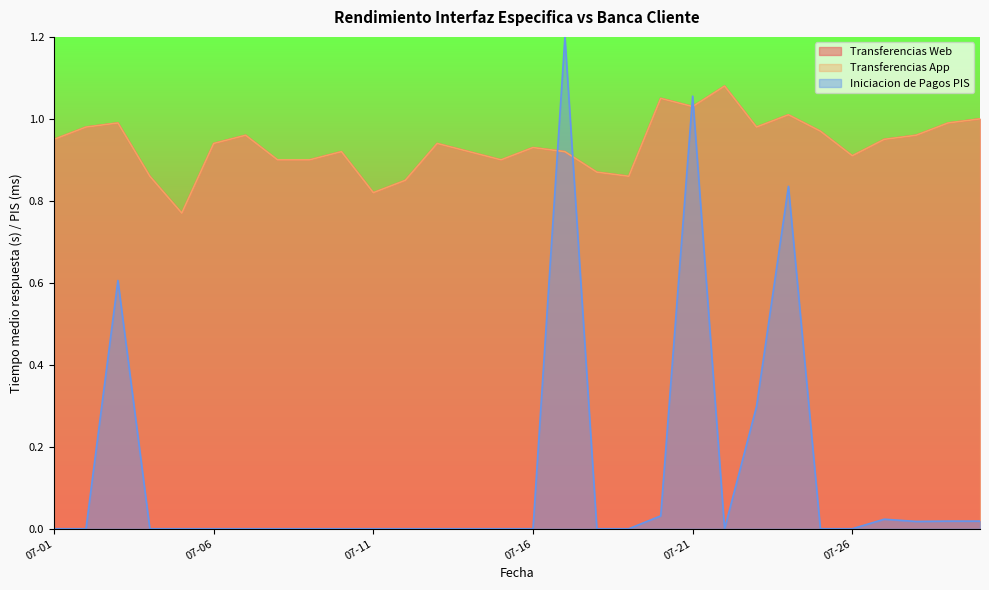

What value does the Transferencias App series have at 2020-07-27?

0.9